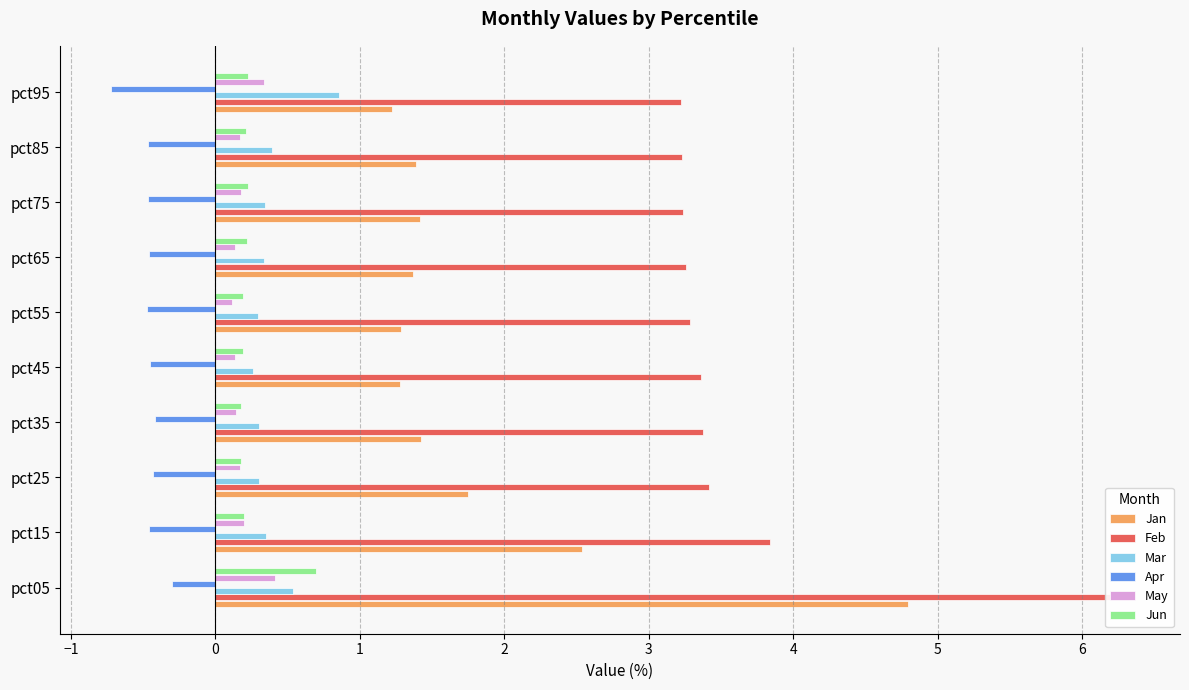

What are all the series names shown in the legend?

Jan, Feb, Mar, Apr, May, Jun